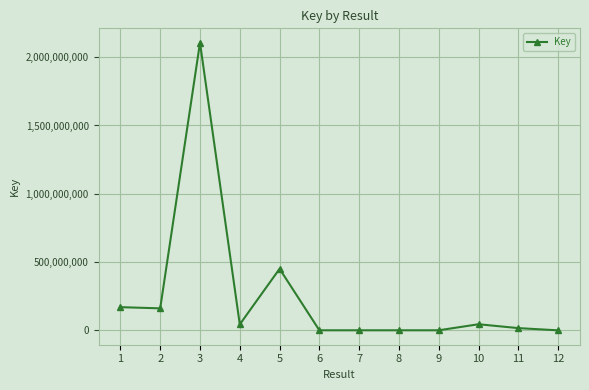

Where does the data first go above 44695299?

1